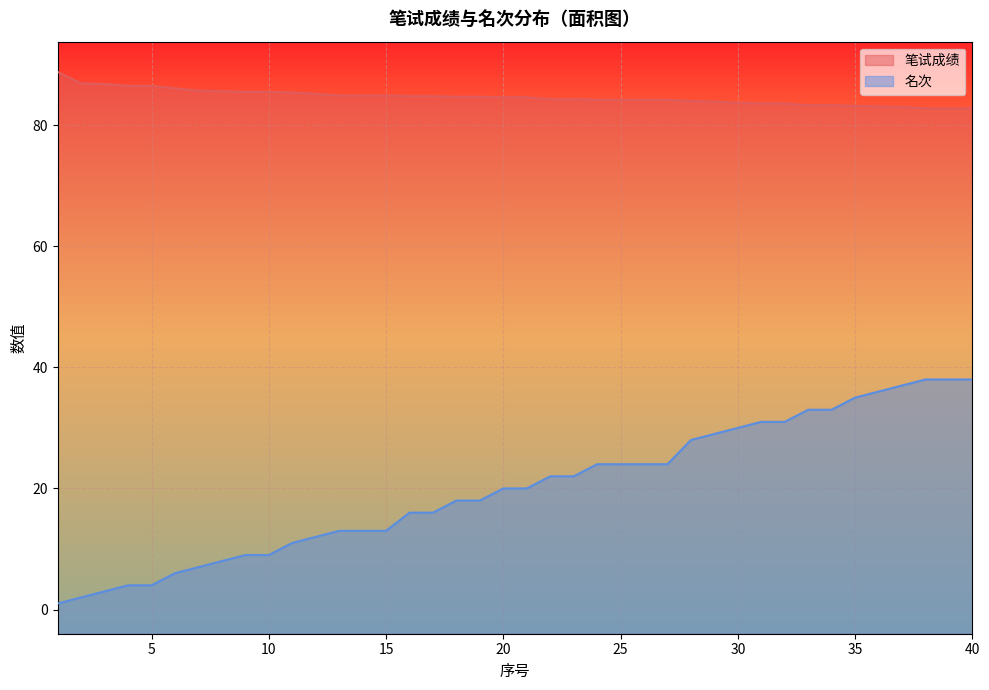

What is the maximum value for 名次?

38.0